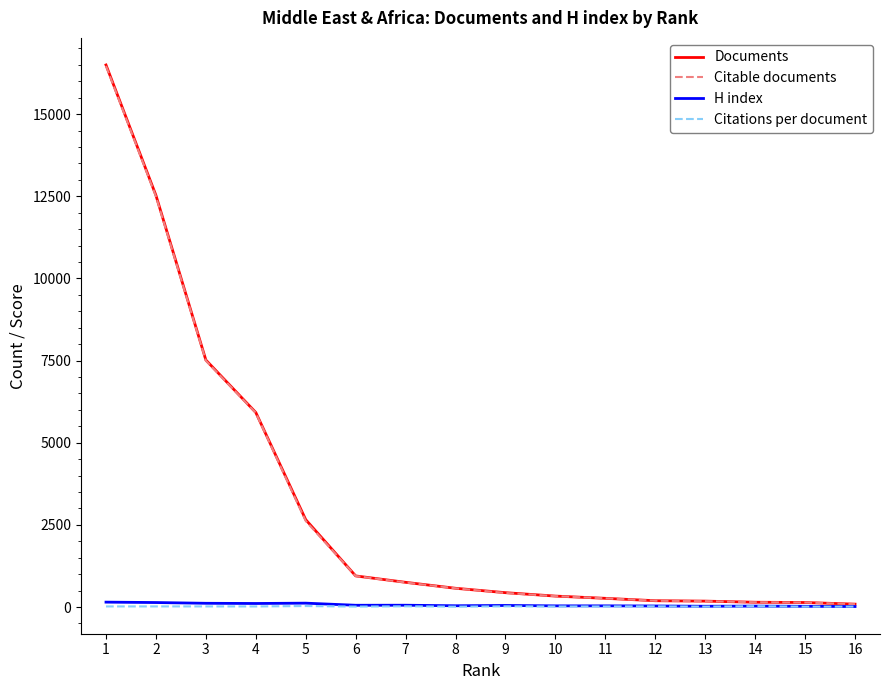

Between 5 and 13, which series saw the biggest shift?

Documents